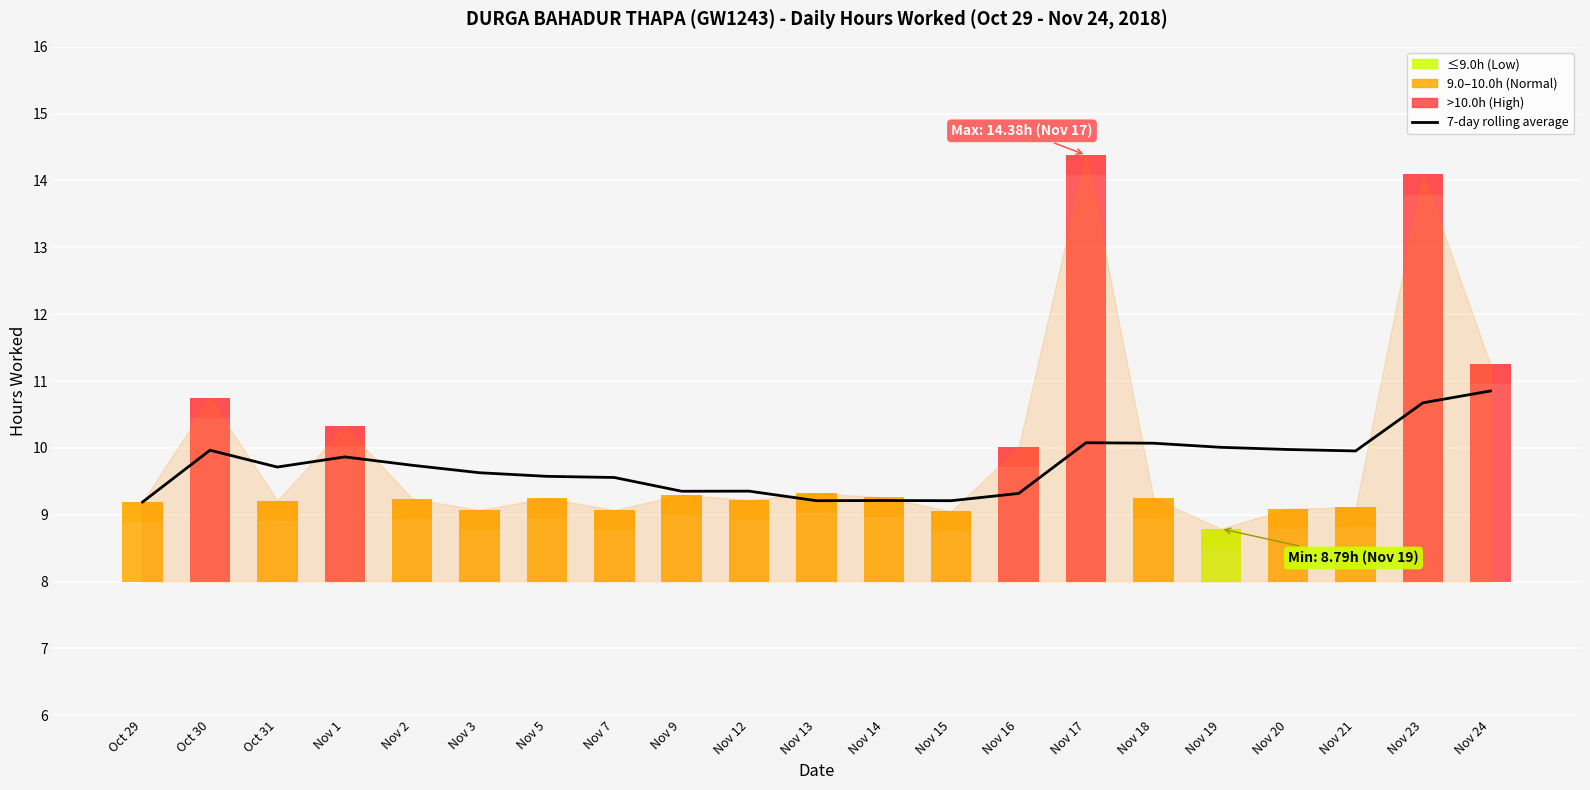

How many bars are there in total?

21